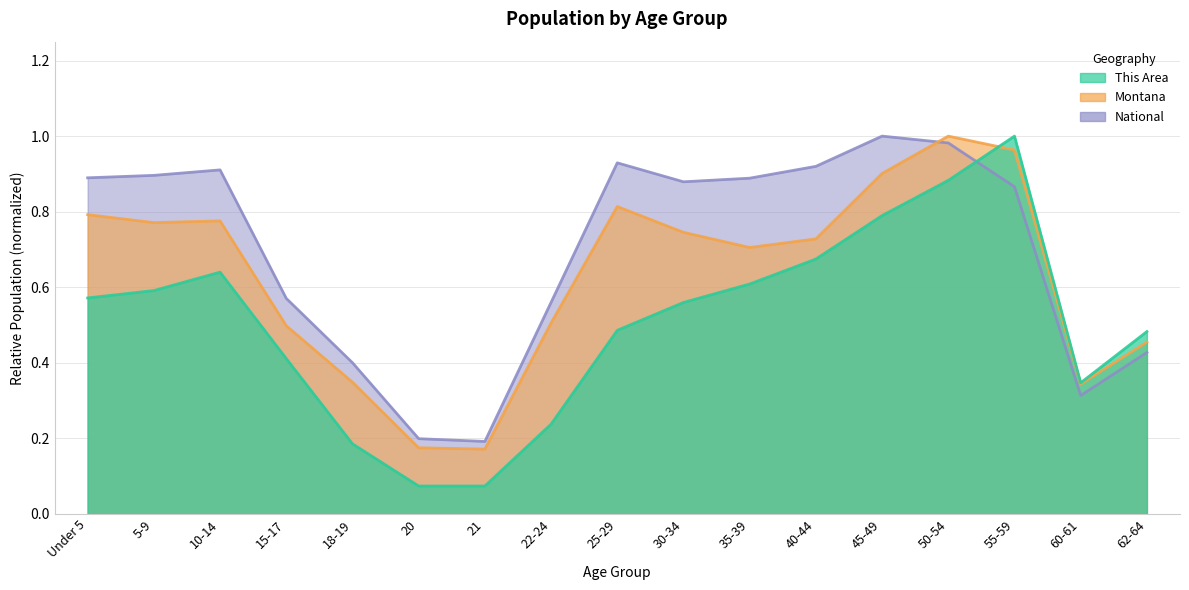

Which has a higher value, 10-14 or 5-9?

10-14